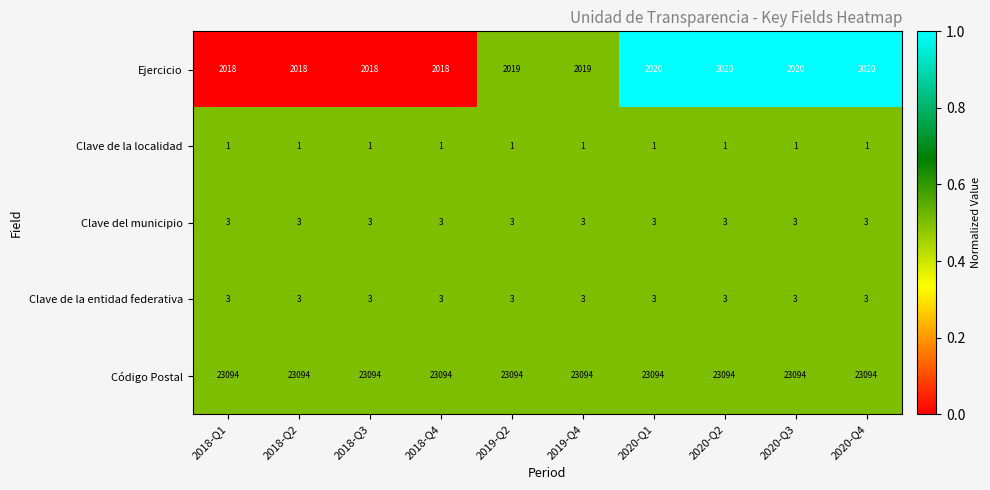

What is the difference between the highest and lowest values at 2020-Q4?

23093